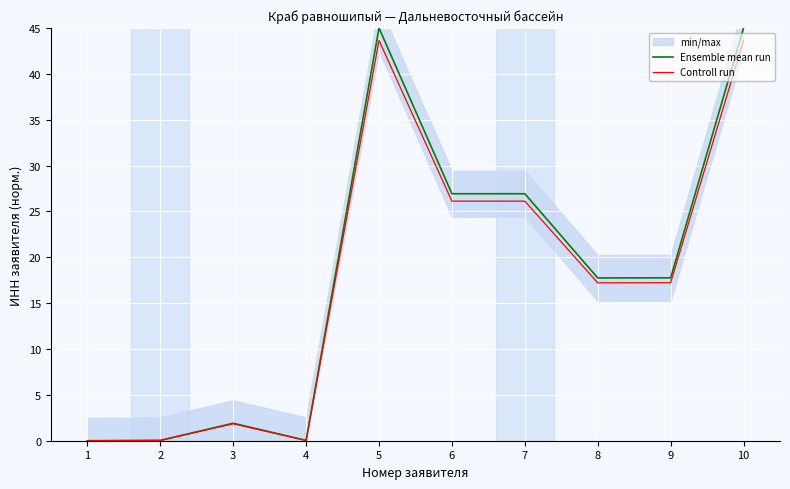

Reading left to right, list all the values displayed in this chart.

Ensemble mean run: 0.0	0.0	1.9	0.0	45.0	26.9	26.9	17.7	17.8	45.0
Controll run: 0.0	0.0	1.8	0.0	43.6	26.1	26.1	17.2	17.2	43.6